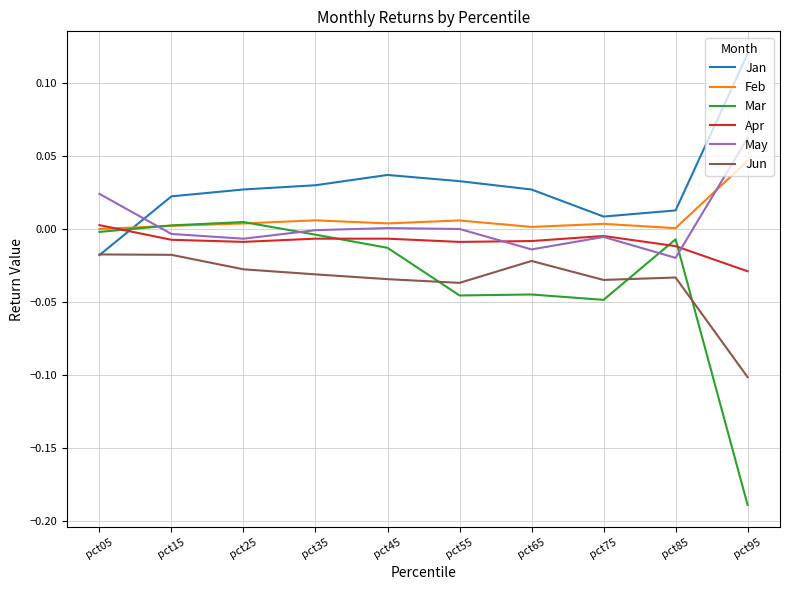

Which series has the largest range (max minus min)?

Mar